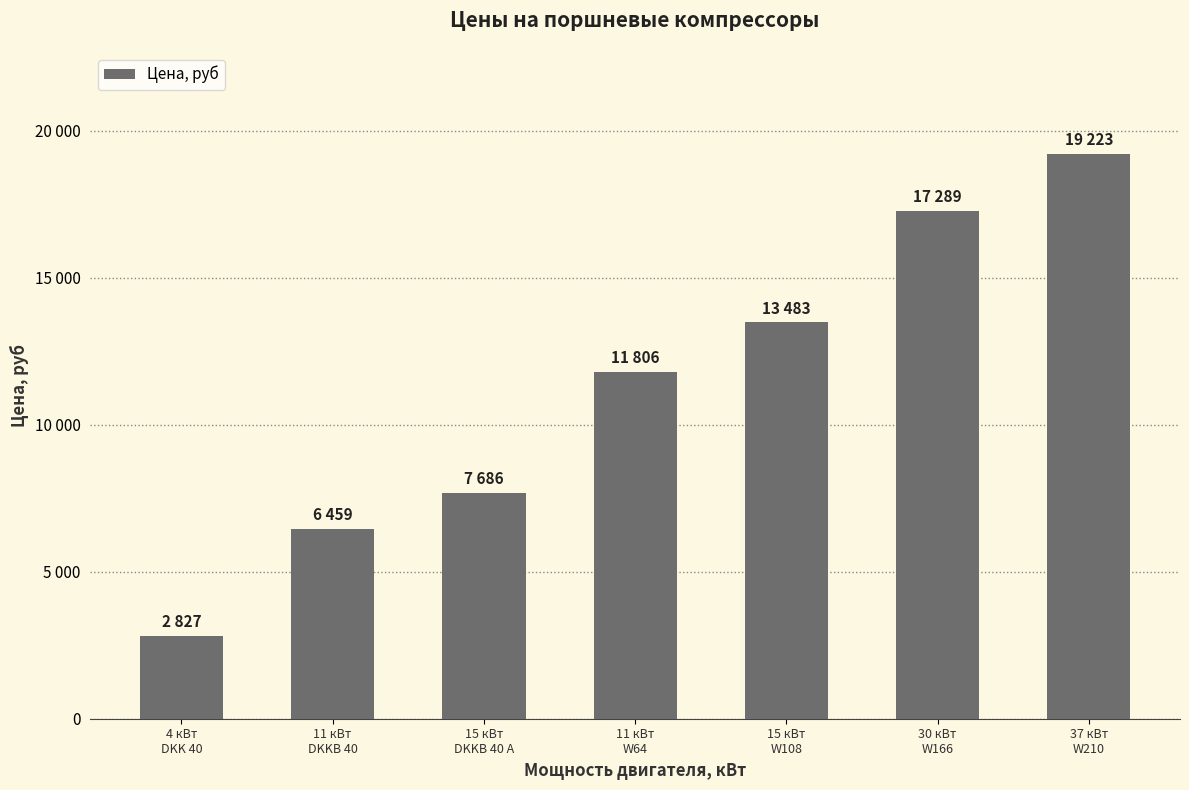

Does the chart contain any negative values?

No